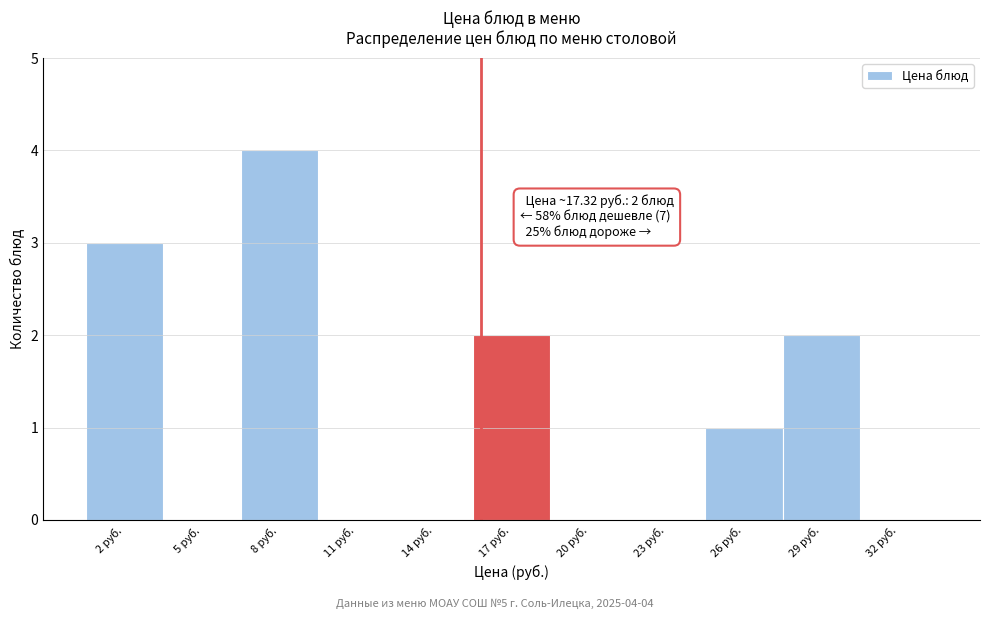

Reading right to left, extract all data points from this chart.

32 руб.=0	29 руб.=2	26 руб.=1	23 руб.=0	20 руб.=0	17 руб.=2	14 руб.=0	11 руб.=0	8 руб.=4	5 руб.=0	2 руб.=3